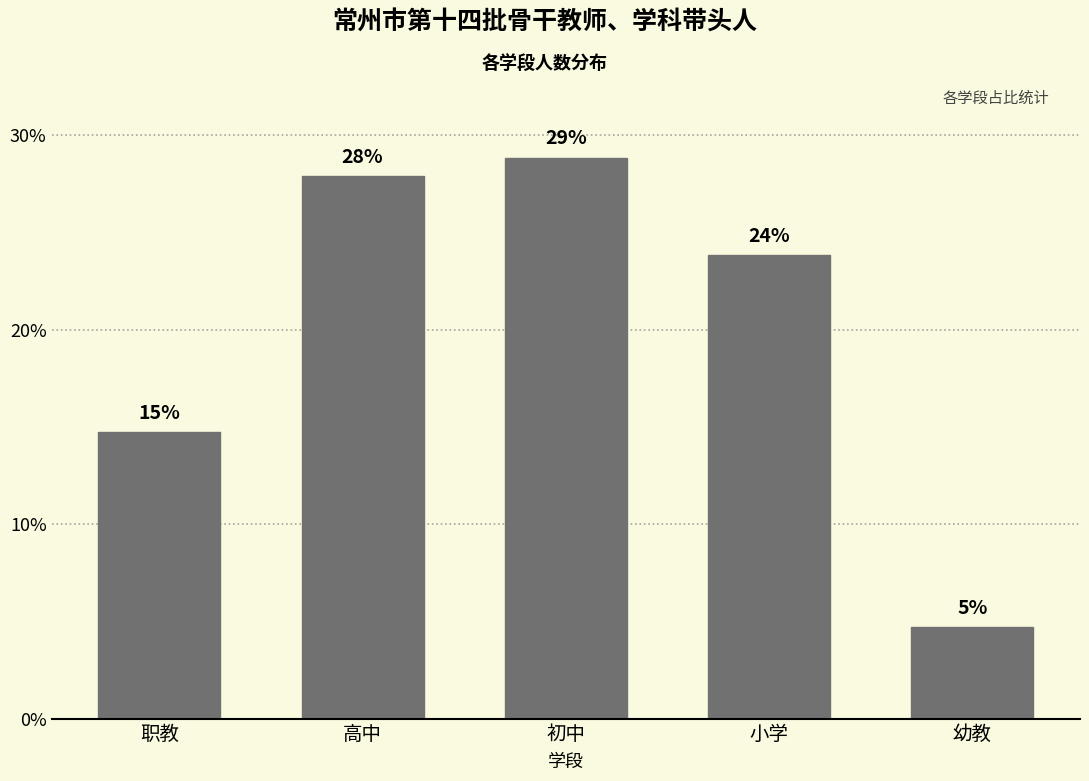

How many bars are there in total?

5